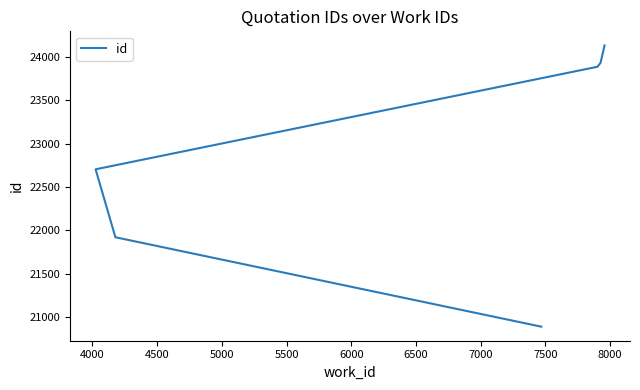

True or false: there are more than 1 points higher than both neighbors.

False